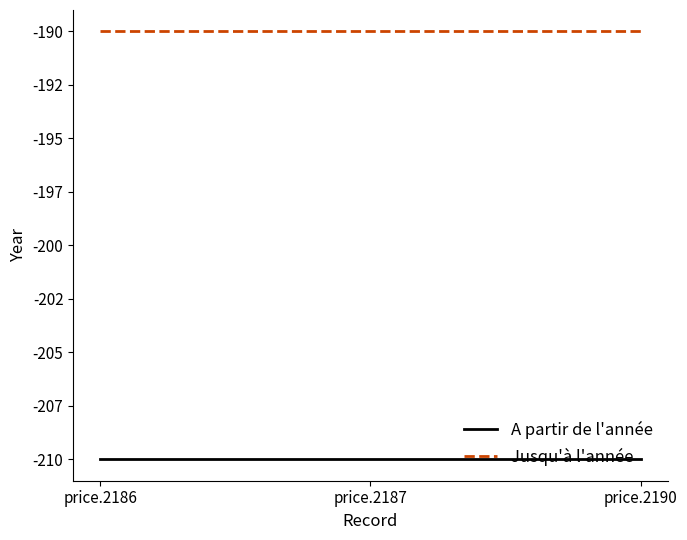

Does the chart have visible grid lines?

No